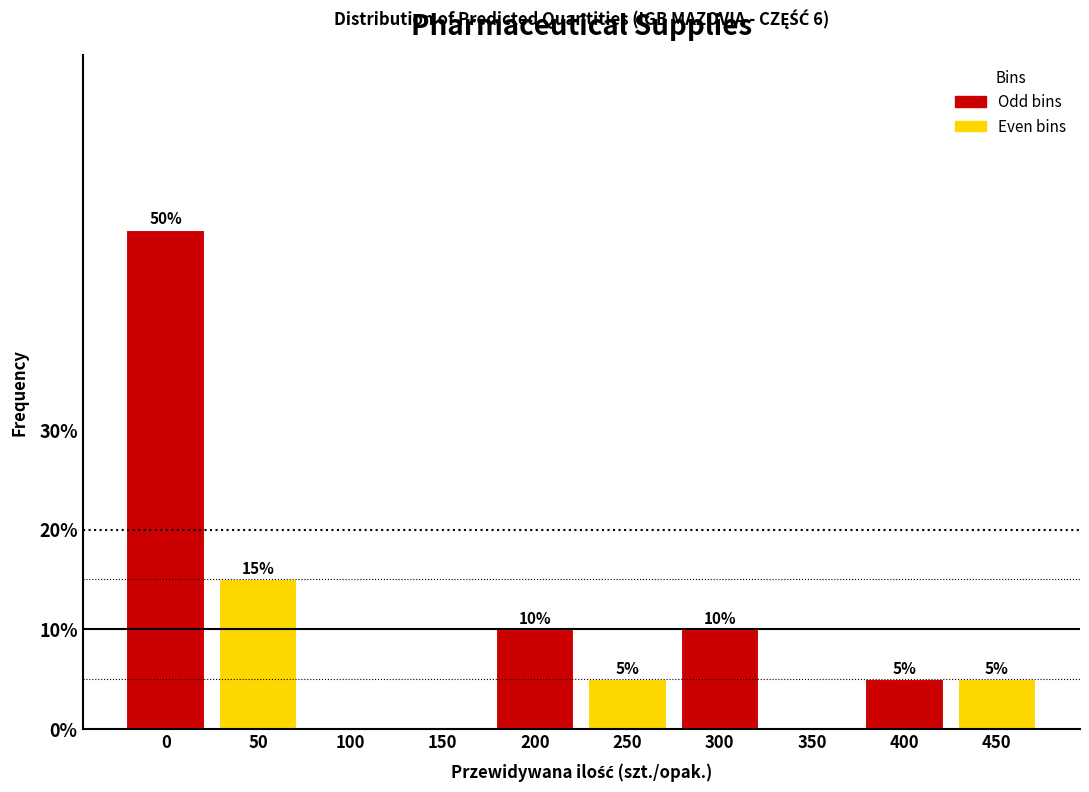

Reading left to right, extract all data points from this chart.

0=50	50=15	100=0	150=0	200=10	250=5	300=10	350=0	400=5	450=5